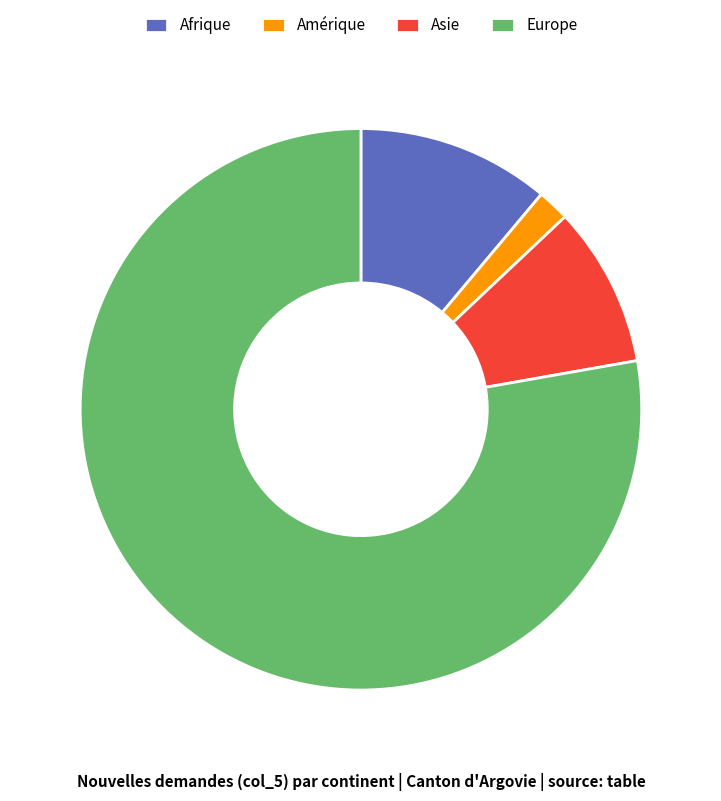

Is it true that Asie is 20% of the pie?

False